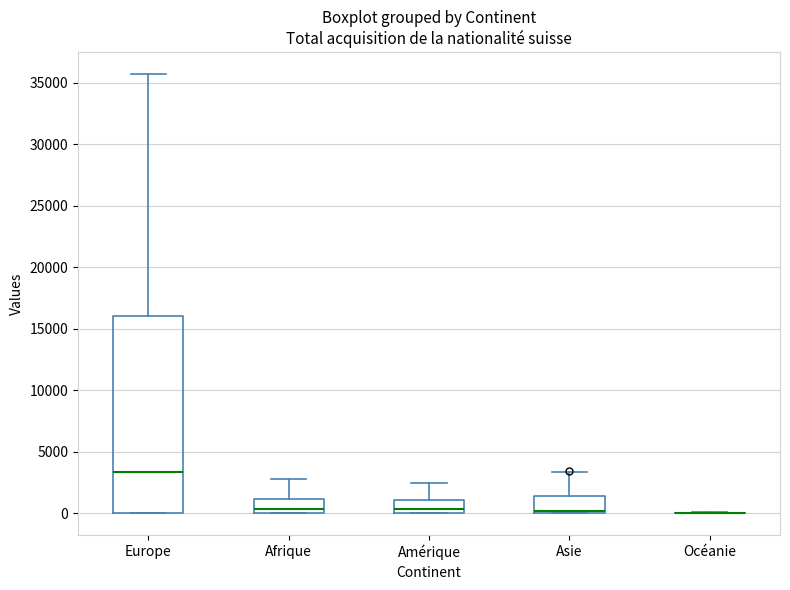

Reading left to right, read every box against the y-axis: the position of its median line, the range the box covers, and the ends of its whiskers. The values are not printed on the chart, so give them approximately, as read against the axis.

Europe: median 3500, box 0 to 16000, whiskers 0 to 35500
Afrique: median 500, box 0 to 1000, whiskers 0 to 3000
Amérique: median 500, box 0 to 1000, whiskers 0 to 2500
Asie: median 0 (just above the box's lower edge), box 0 to 1500, whiskers 0 to 3500
Océanie: box collapsed to a line at 0, whiskers 0 to 0